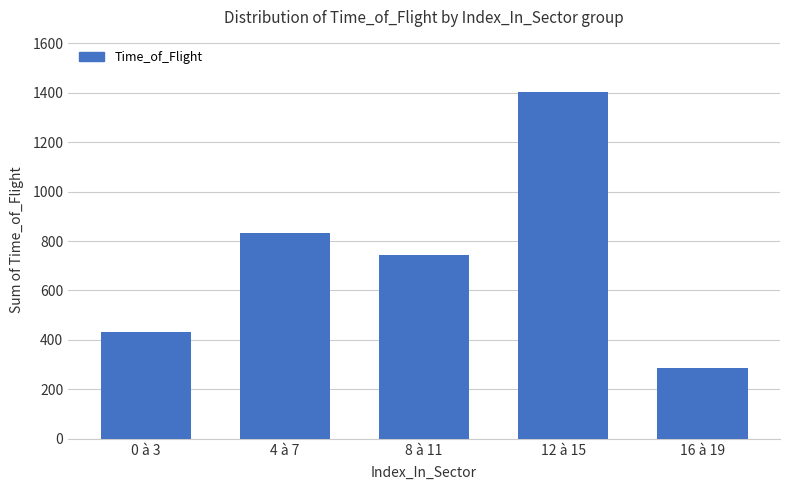

What position from the right is 0 à 3?

5